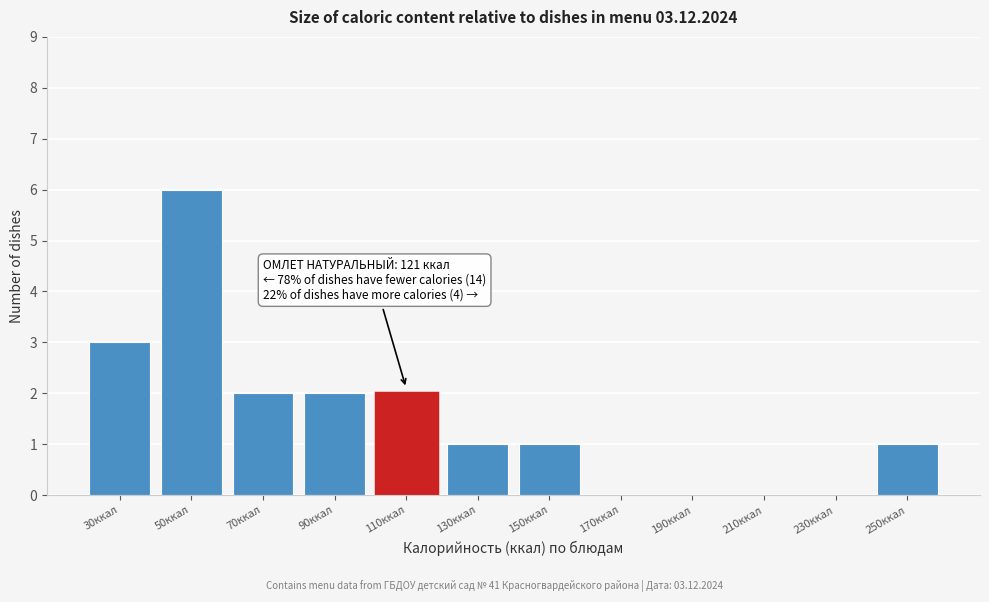

Reading right to left, list all the values displayed in this chart.

250ккал=1	230ккал=0	210ккал=0	190ккал=0	170ккал=0	150ккал=1	130ккал=1	110ккал=2	90ккал=2	70ккал=2	50ккал=6	30ккал=3